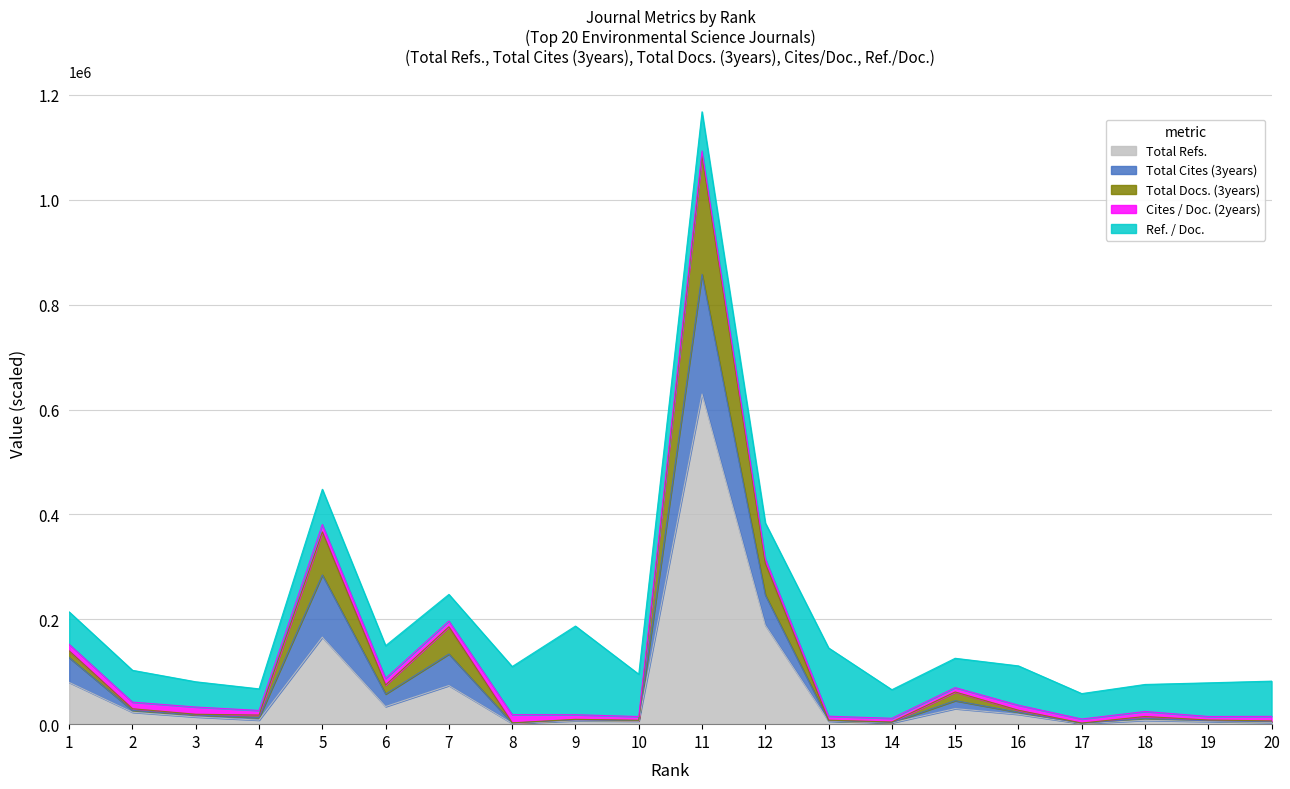

At which category is the sum across all series the highest?

11